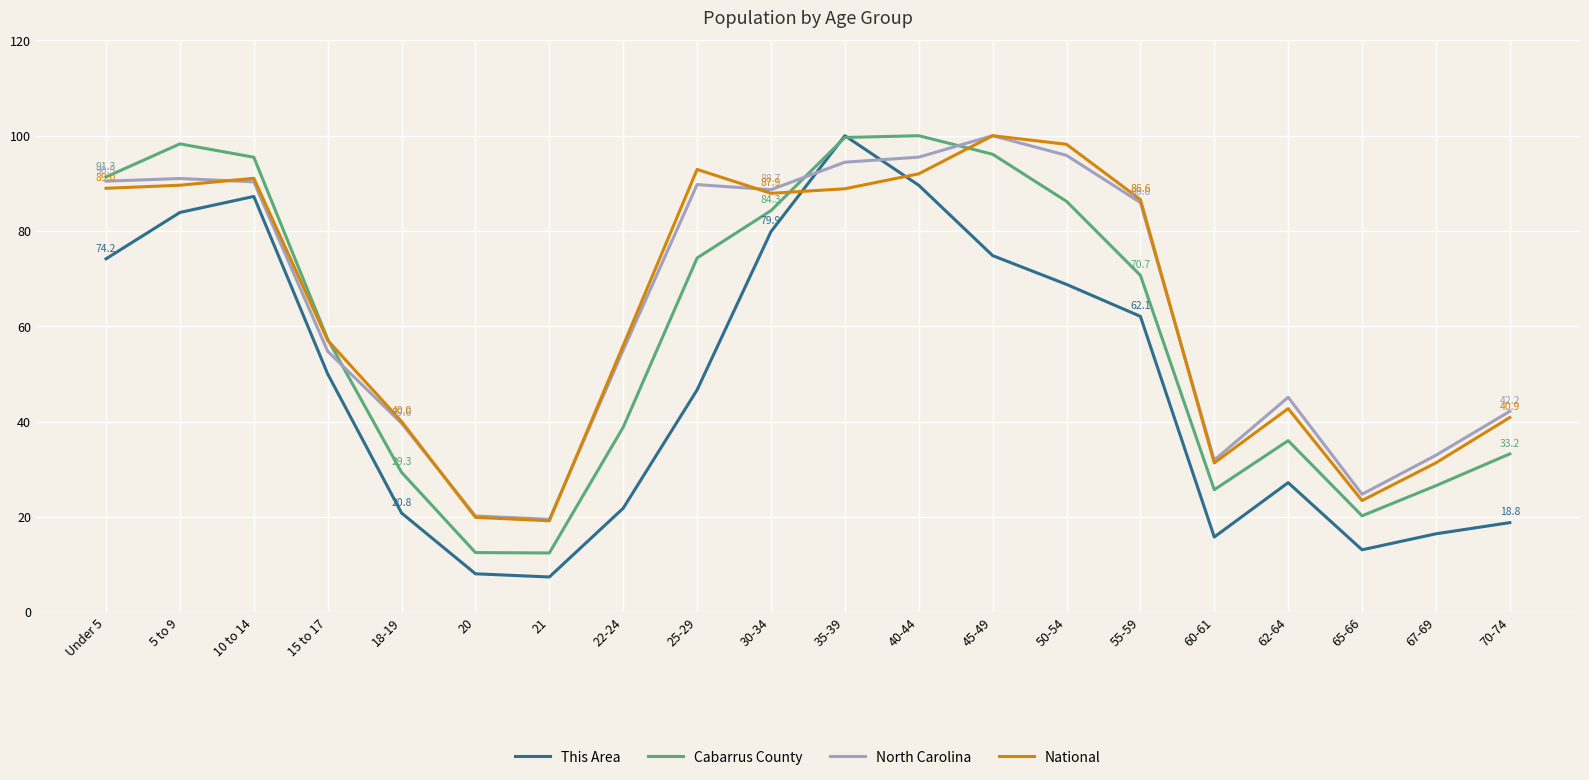

Where is This Area nearest to the value 53?

15 to 17